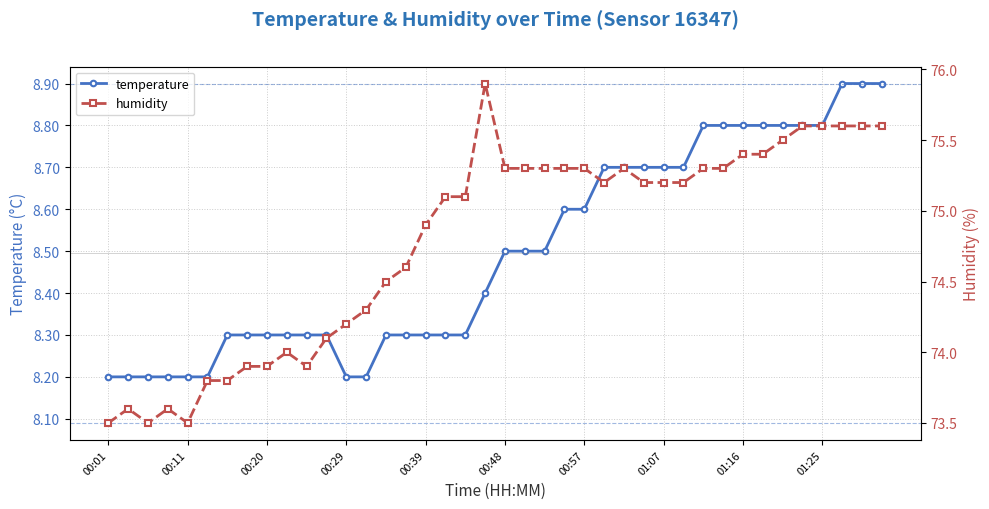

What is the lowest value of the temperature series?

8.2